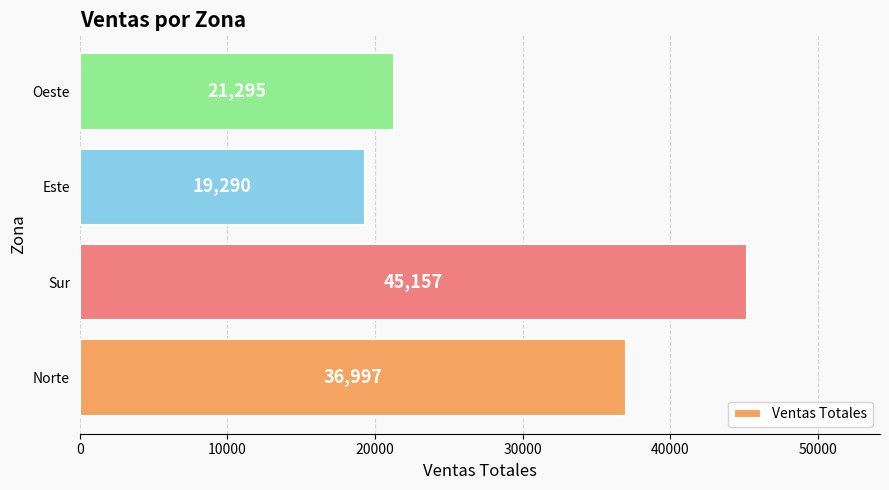

What is the difference between the maximum and minimum values?

25867